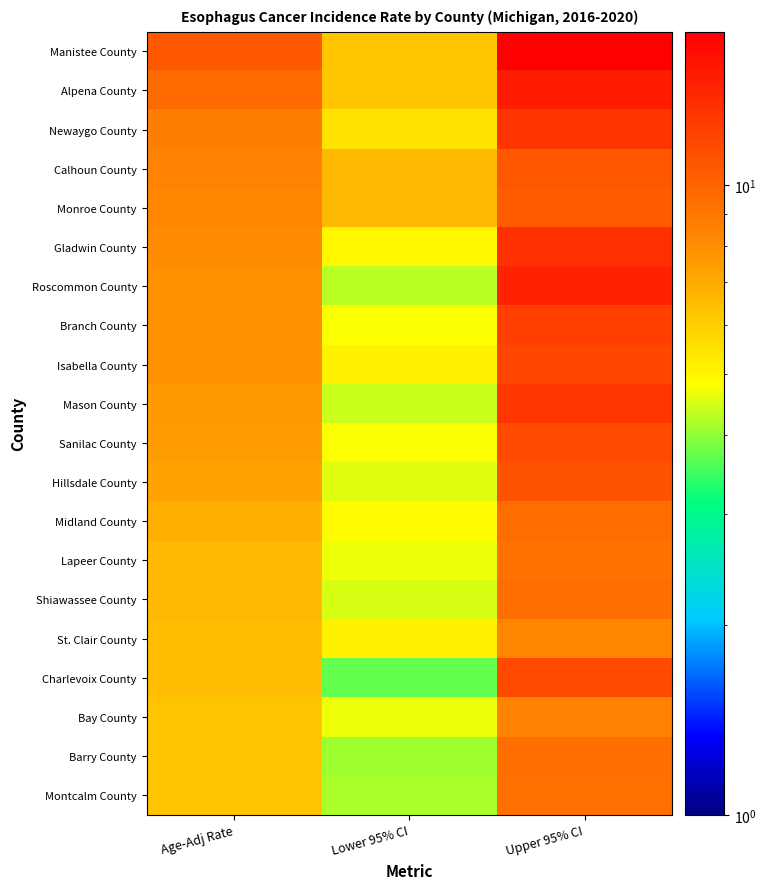

At how many categories does at least one series exceed 16?

1